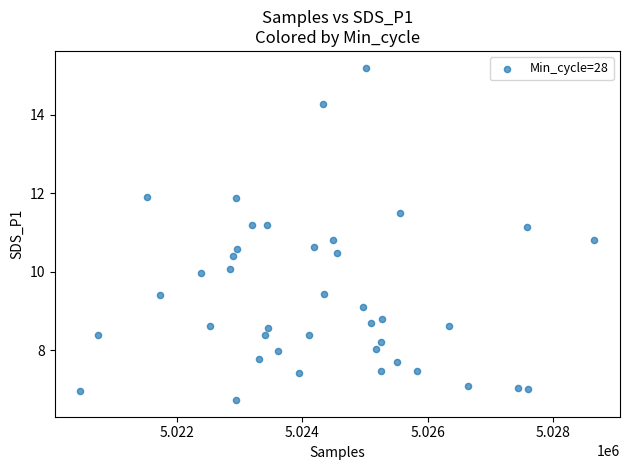

What is the range of Y values (max minus min)?

8.5